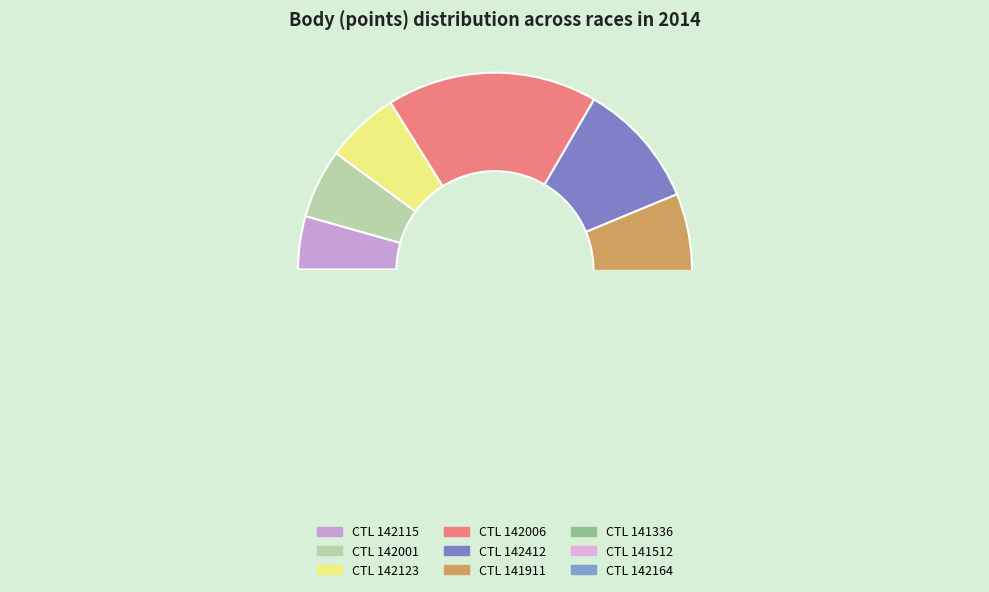

True or false: 142006 accounts for 7% of the total.

False